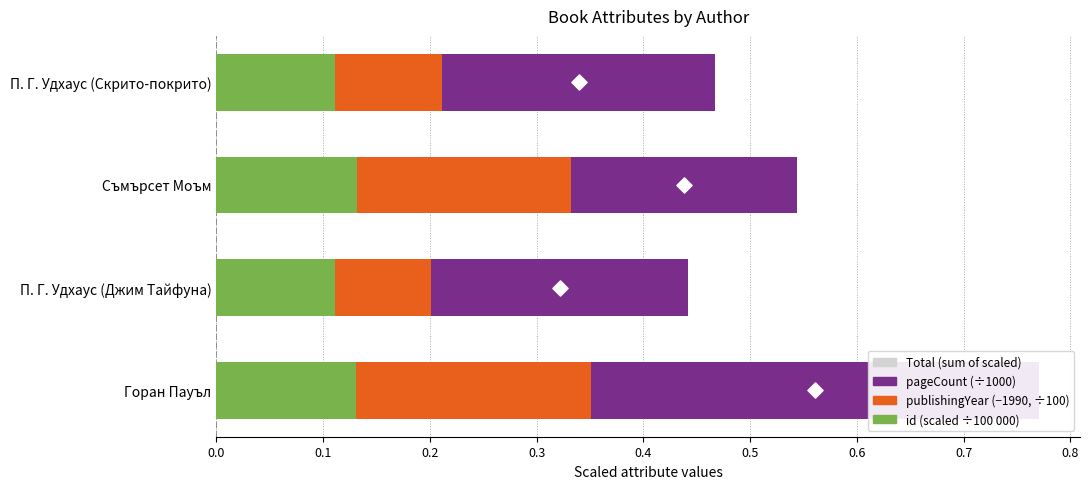

Which series reaches the minimum Y coordinate?

publishingYear (offset from 1990, /100)